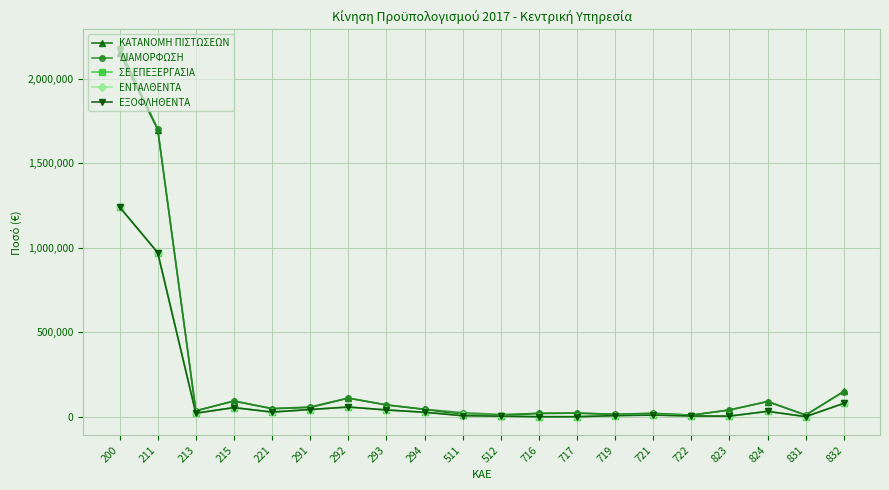

What is the spread (max minus min) of values at 213?

14361.3